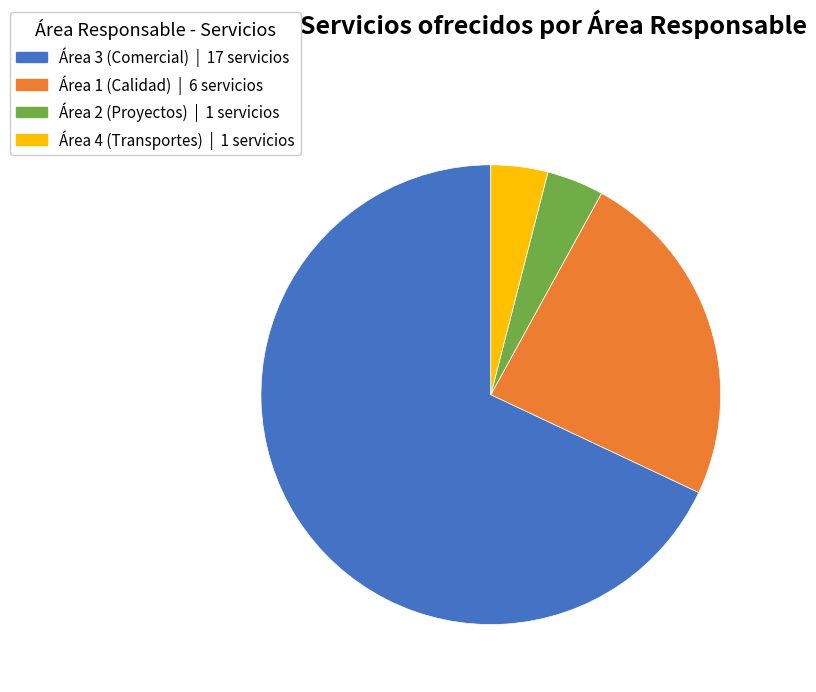

Does any single category account for the majority?

Yes